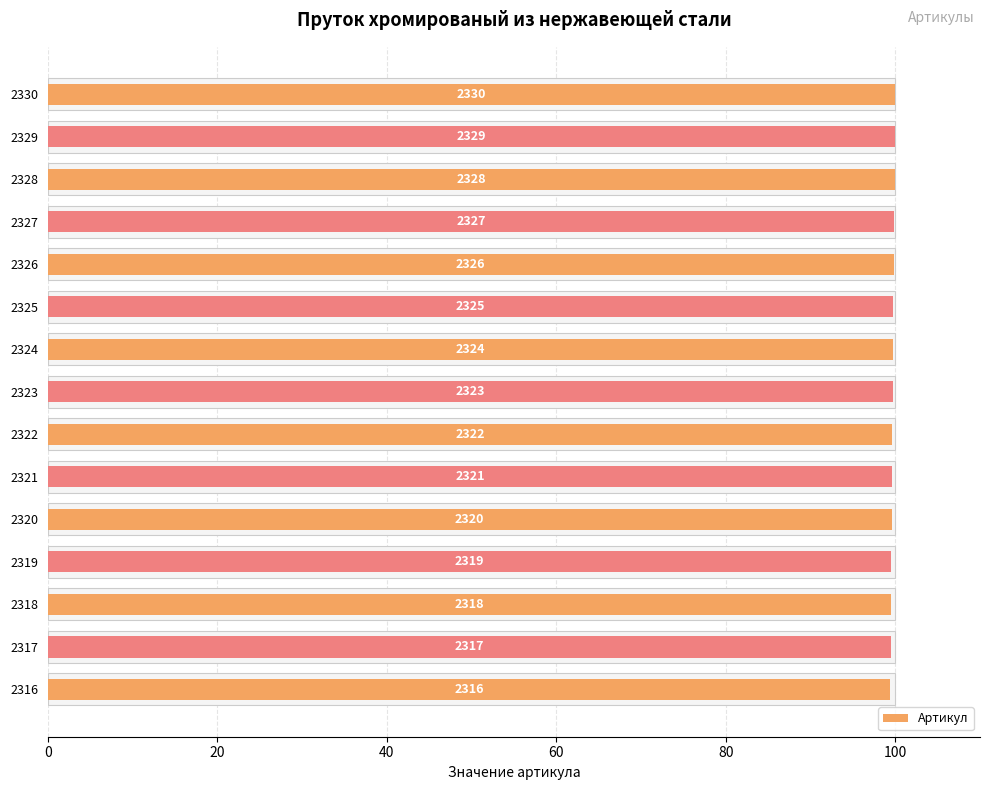

Read the value at 2330.

100.0